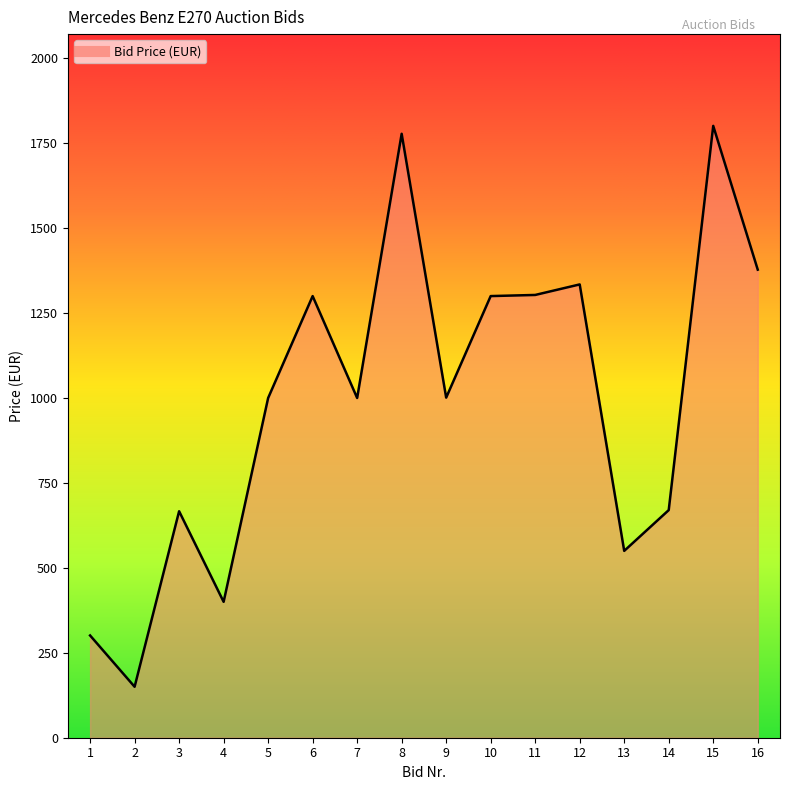

What is the greatest value displayed?

1801.0